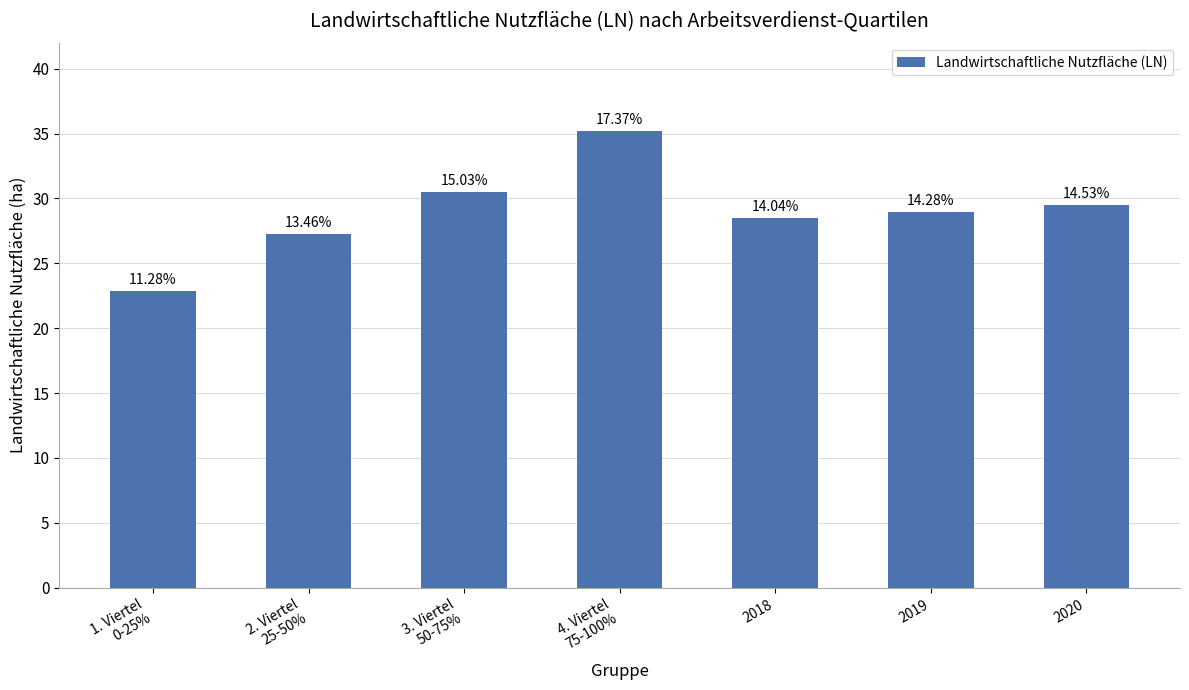

Are the bars horizontal?

No